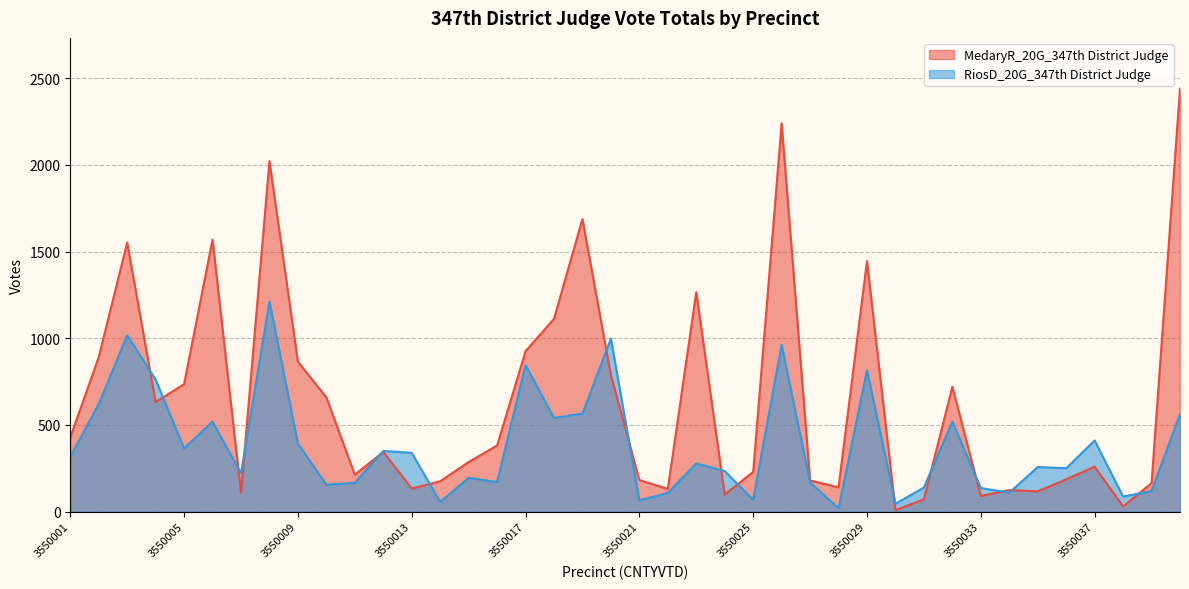

What is the value of the RiosD_20G_347th District Judge point at the 35th from the left?

257